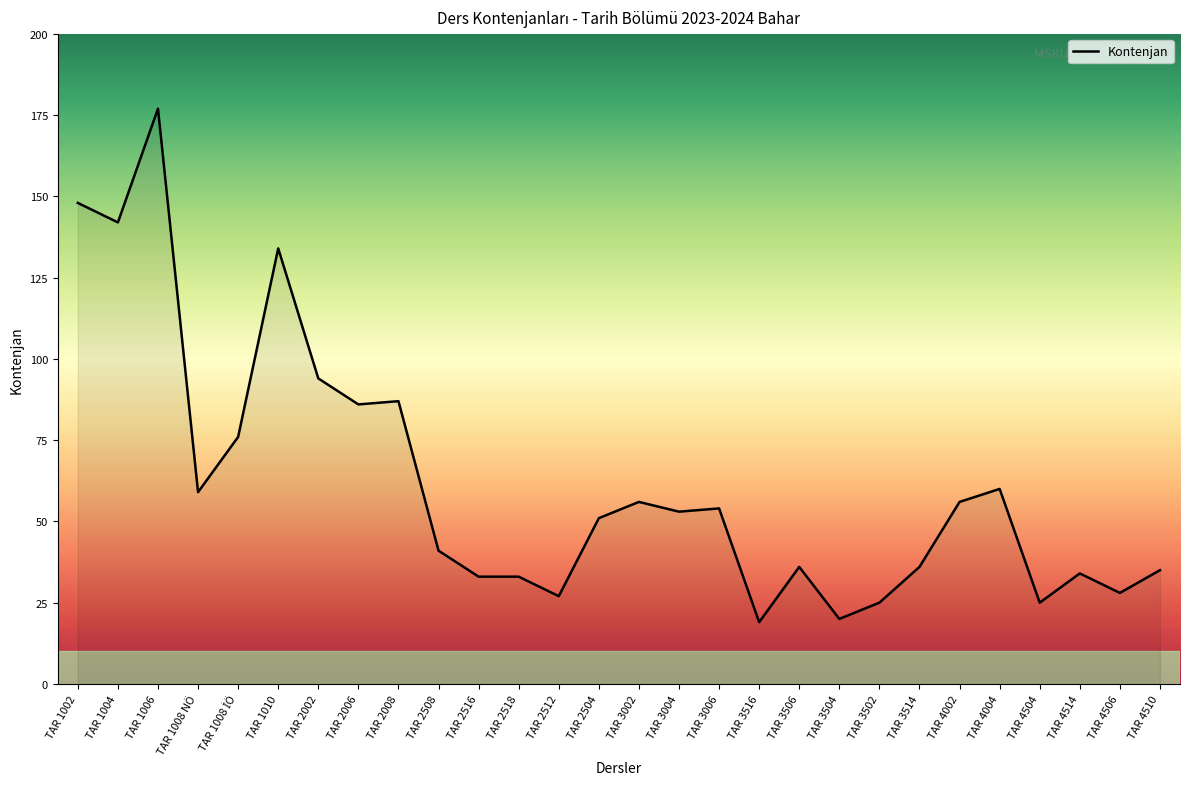

What is the minimum value shown in the chart?

19